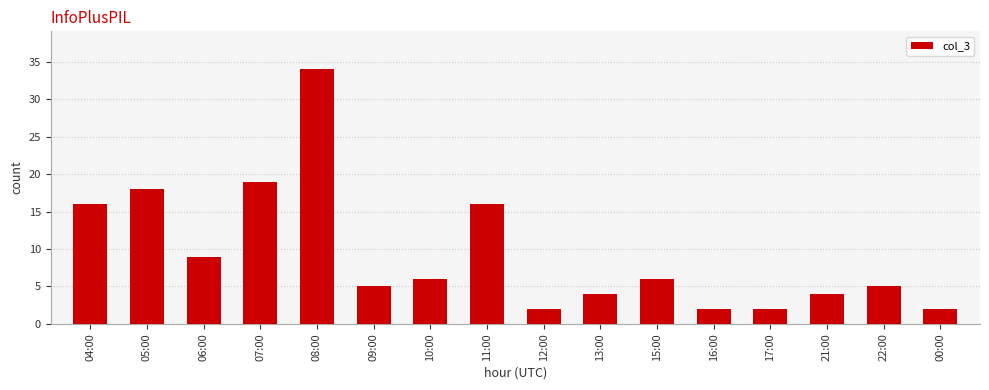

Reading left to right, list all the values displayed in this chart.

04:00=16	05:00=18	06:00=9	07:00=19	08:00=34	09:00=5	10:00=6	11:00=16	12:00=2	13:00=4	15:00=6	16:00=2	17:00=2	21:00=4	22:00=5	00:00=2